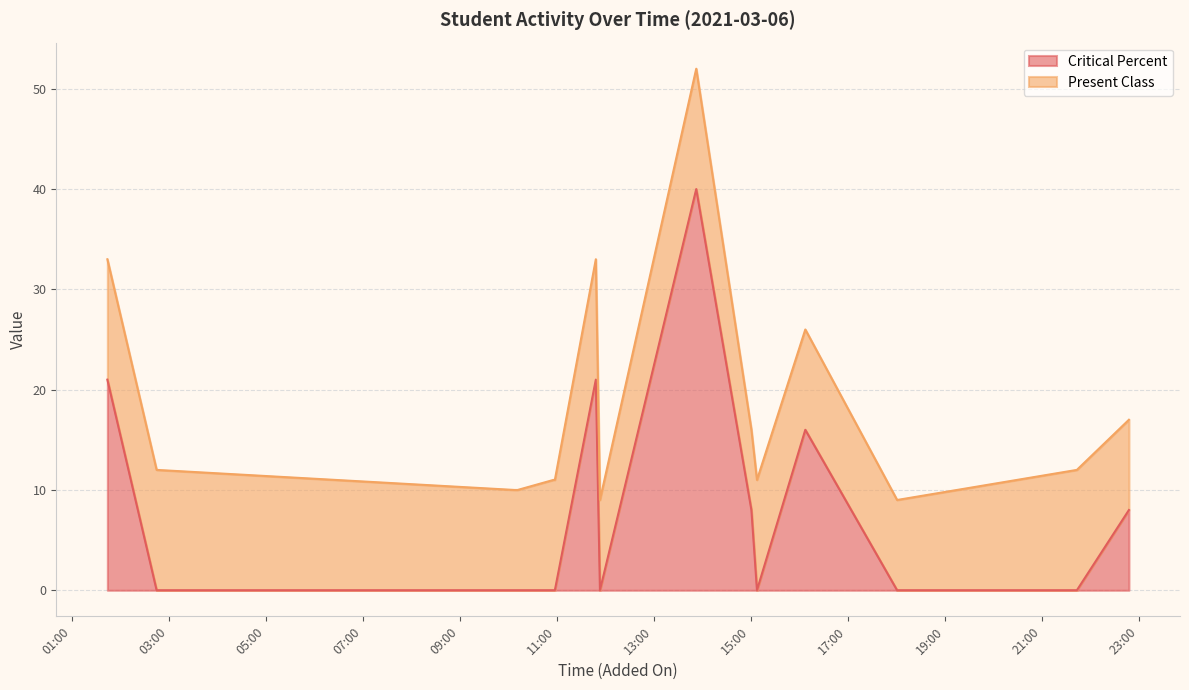

What is the label of the 14th point from the right?

2021-03-06 02:45:17